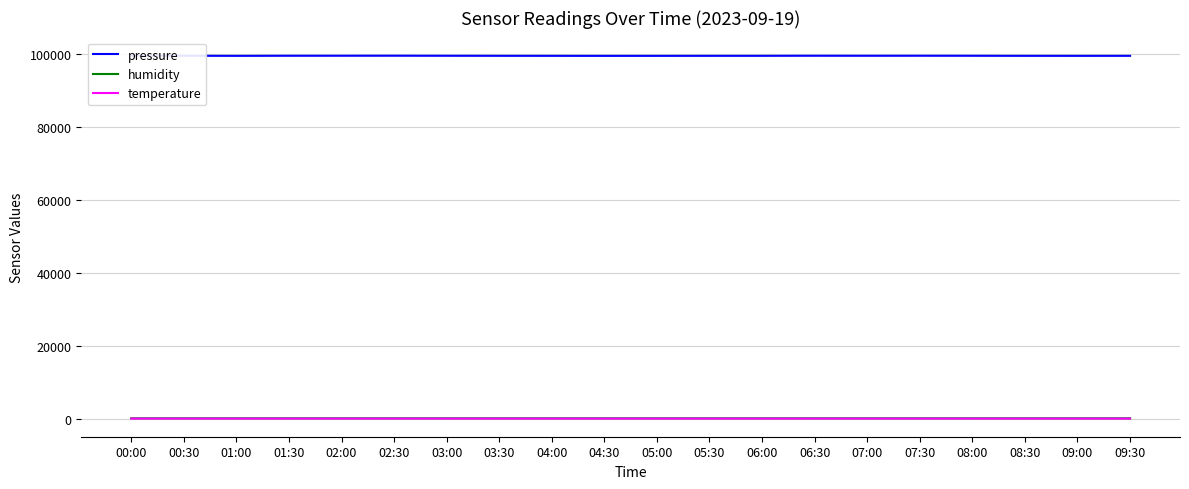

Is the value of pressure at 04:00 greater than the value of humidity at 05:00?

Yes